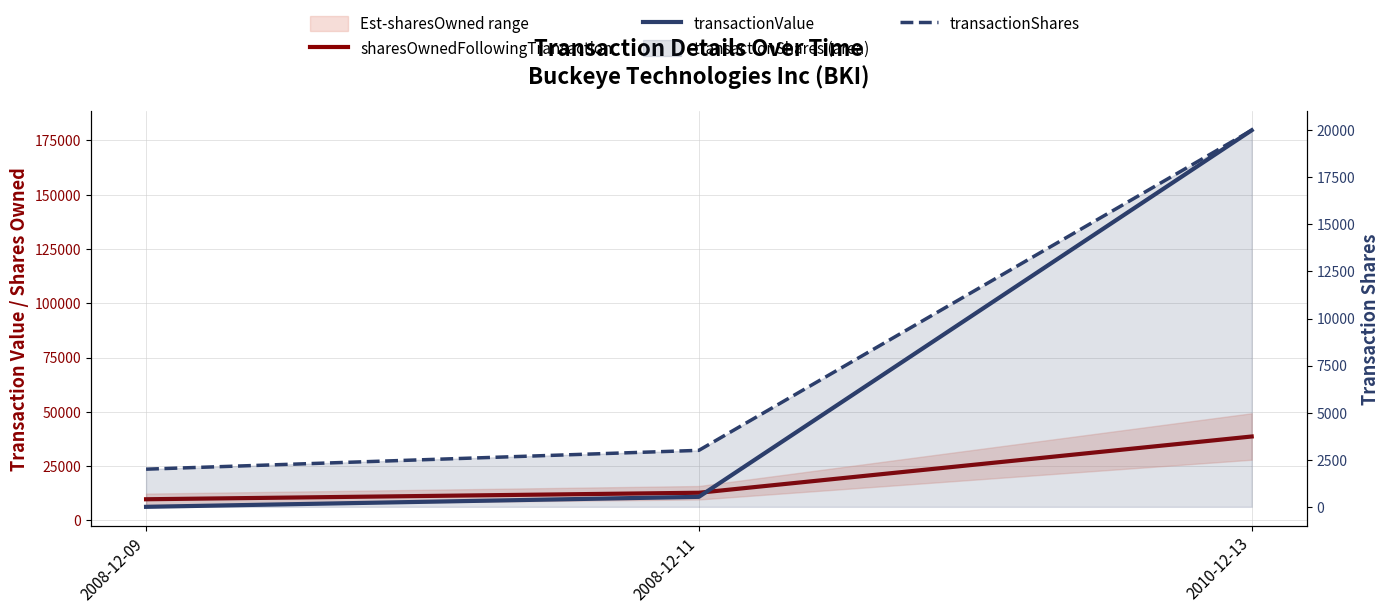

At how many categories does at least one series exceed 177059?

1